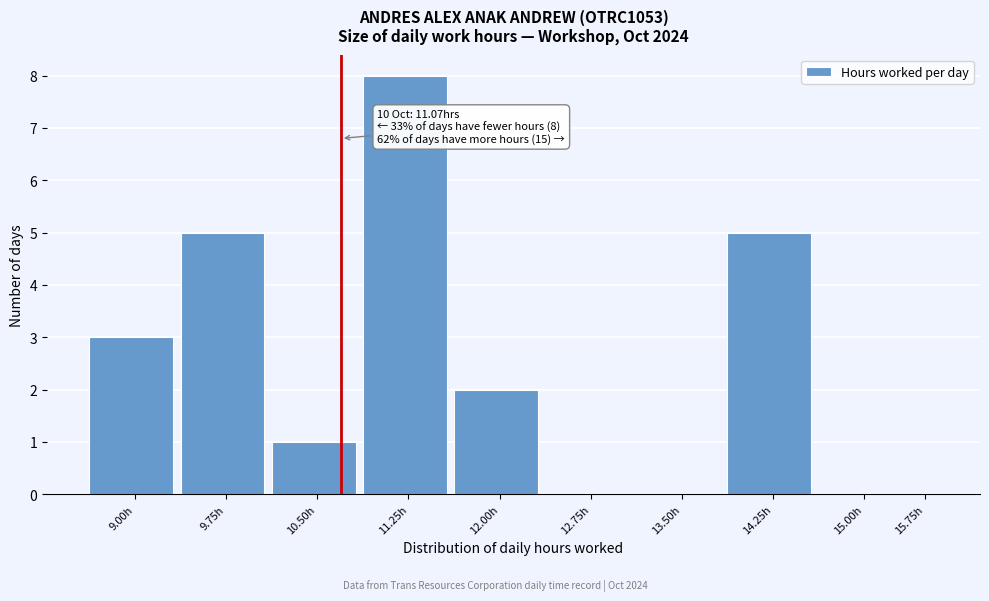

Reading left to right, transcribe all the data shown in this chart.

9.00h=3	9.75h=5	10.50h=1	11.25h=8	12.00h=2	12.75h=0	13.50h=0	14.25h=5	15.00h=0	15.75h=0